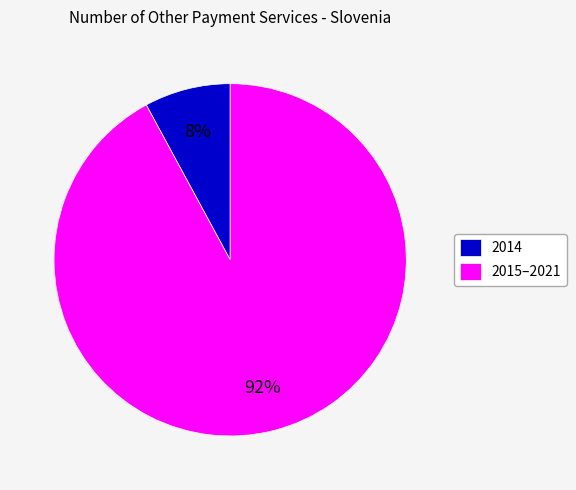

Does any single category account for the majority?

Yes